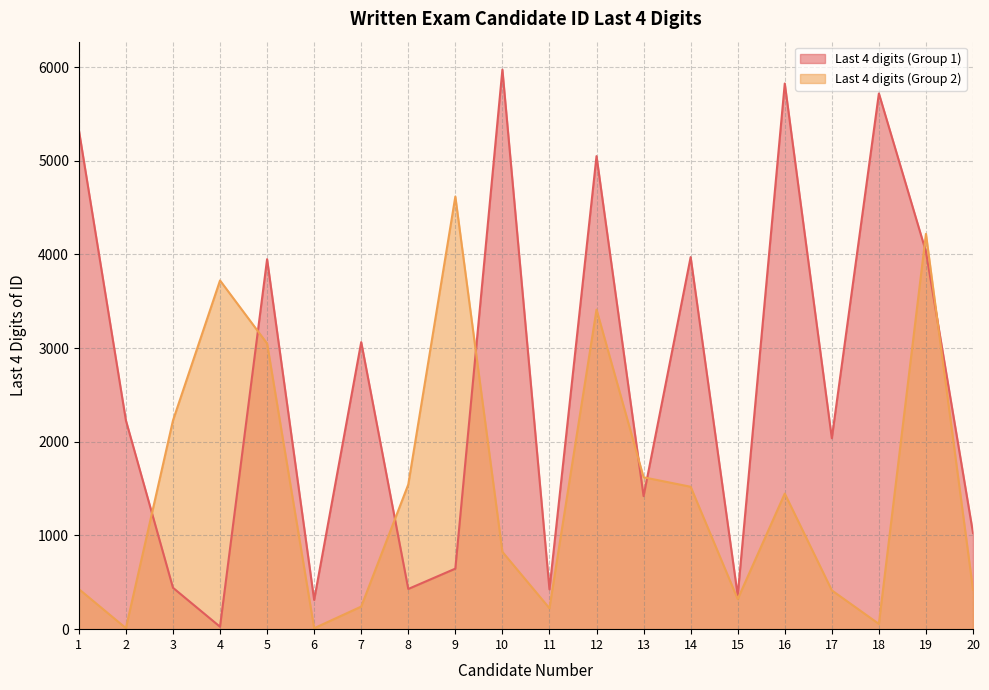

True or false: Last 4 digits (Group 2) has a value of 6101 at 9.

False